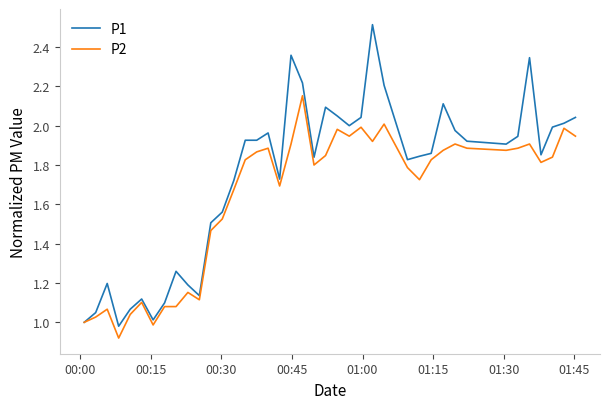

Which series has the largest total across all categories?

P1